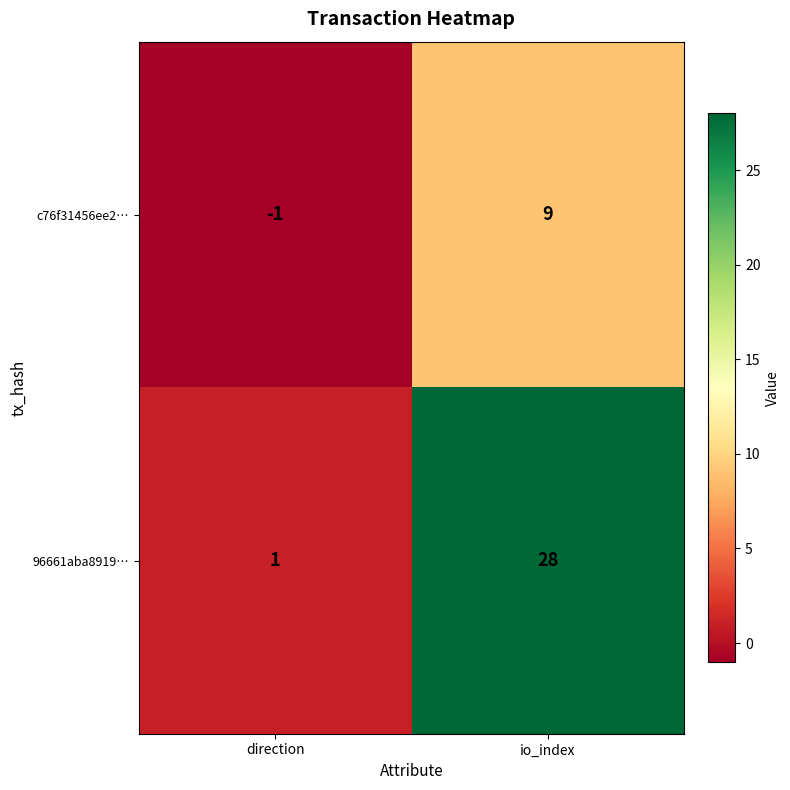

Between direction and io_index, which series saw the biggest shift?

96661aba8919…